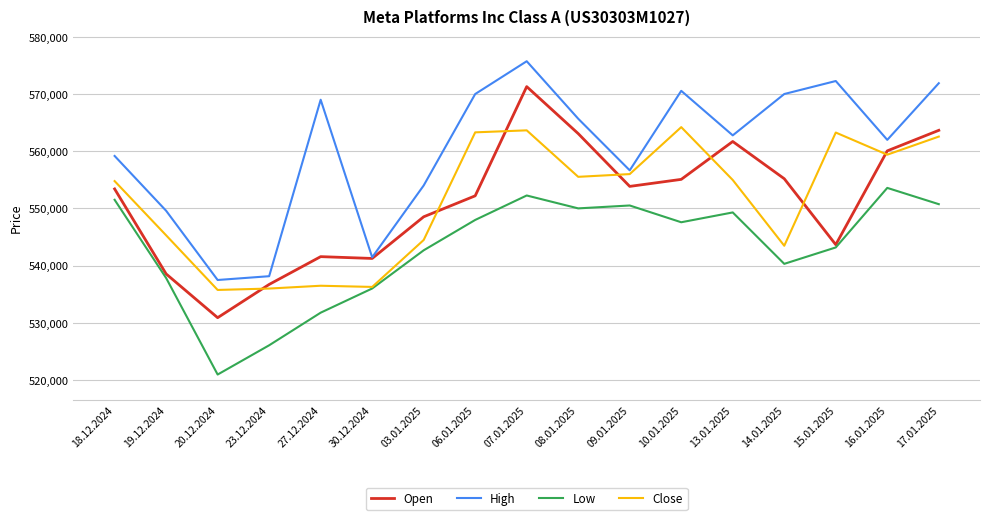

True or false: High has more than 0 points higher than both neighbors.

True